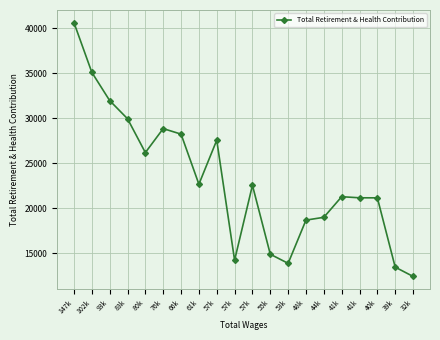

Where is the first local minimum?

80k